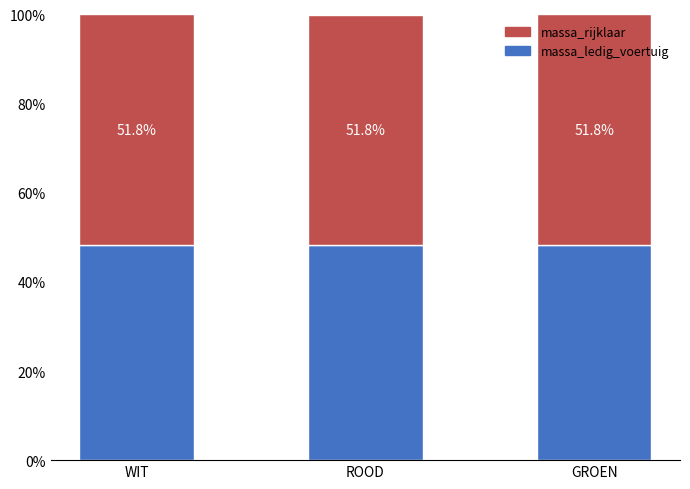

True or false: massa_ledig_voertuig has a value of 48.2 at GROEN.

True